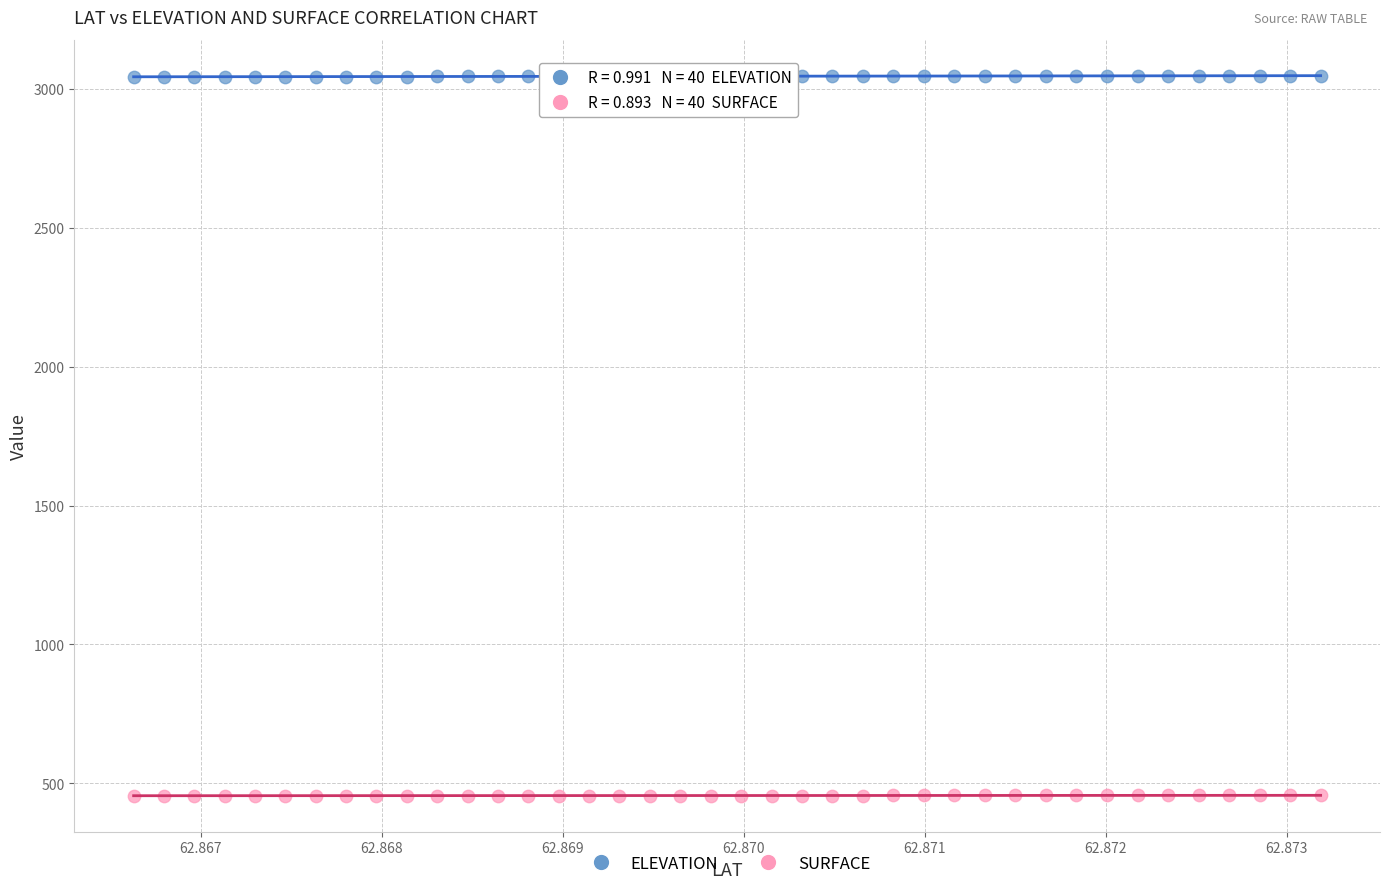

Which series contains the lowest Y value?

SURFACE